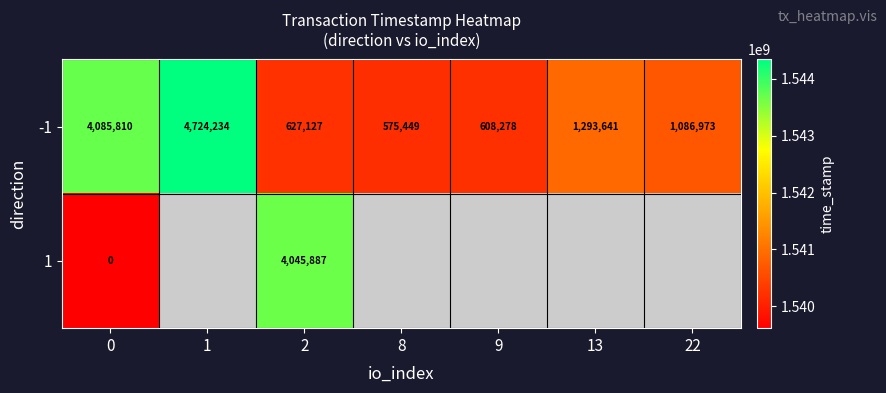

How many categories are shown in the chart?

7